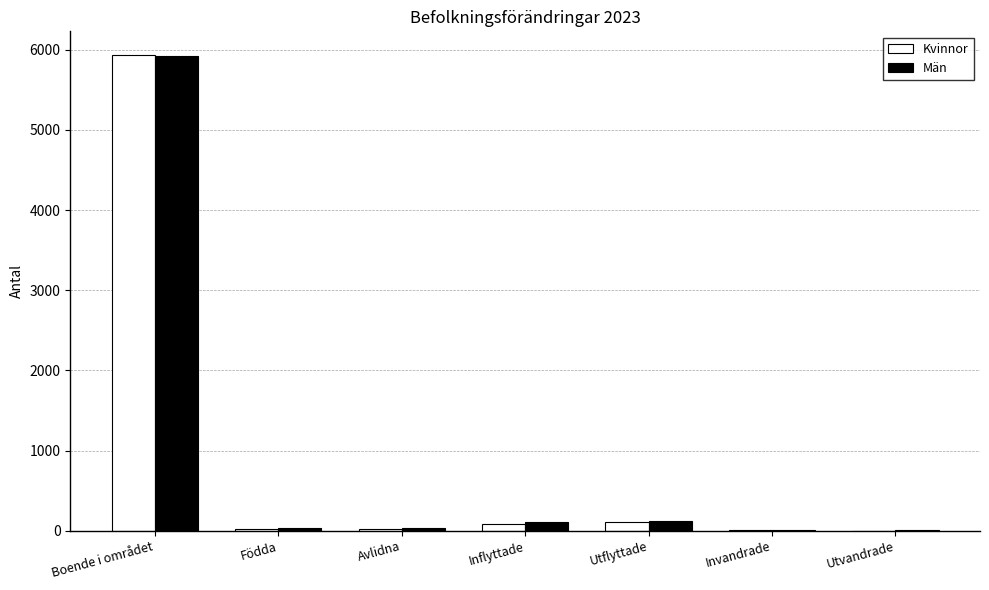

What is the sum of all Män values?

6223